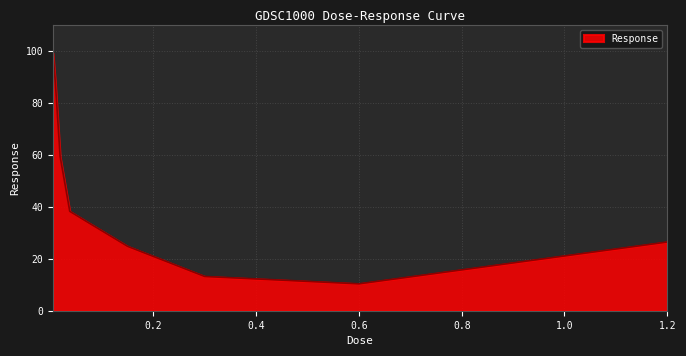

What is the smallest value displayed?

10.4